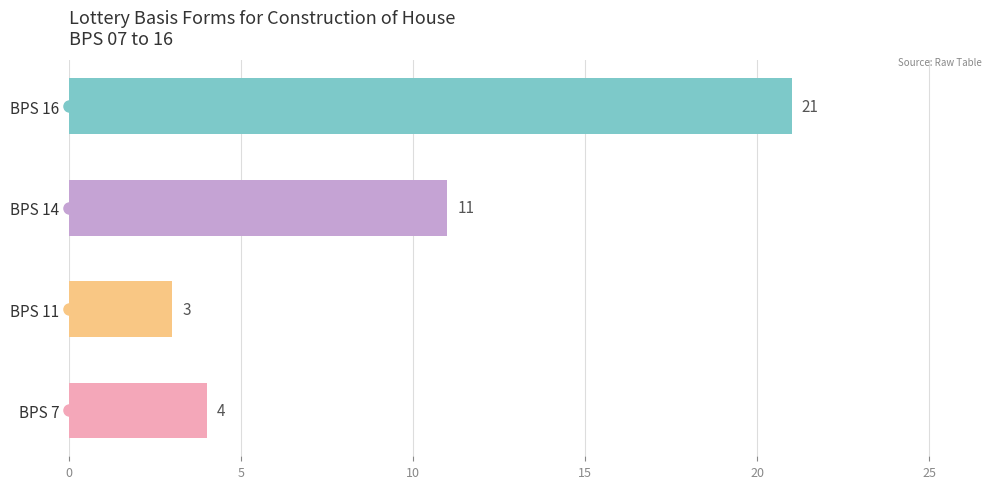

List the labels in order of value, smallest first.

BPS 11, BPS 7, BPS 14, BPS 16